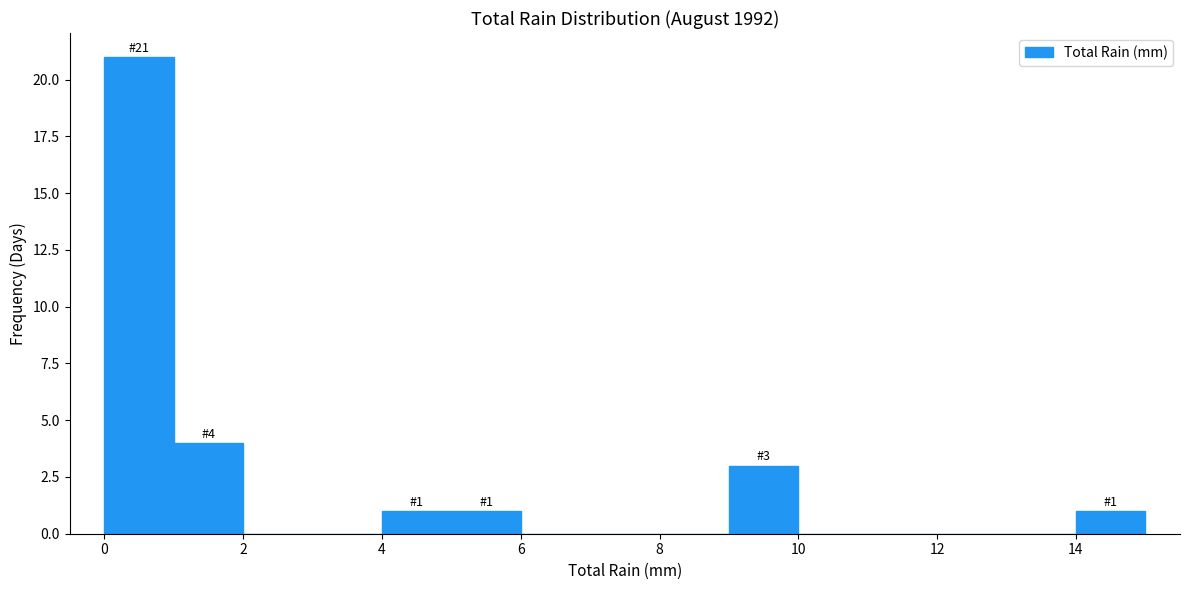

Which range on the x-axis has the tallest bar?

0 to 1